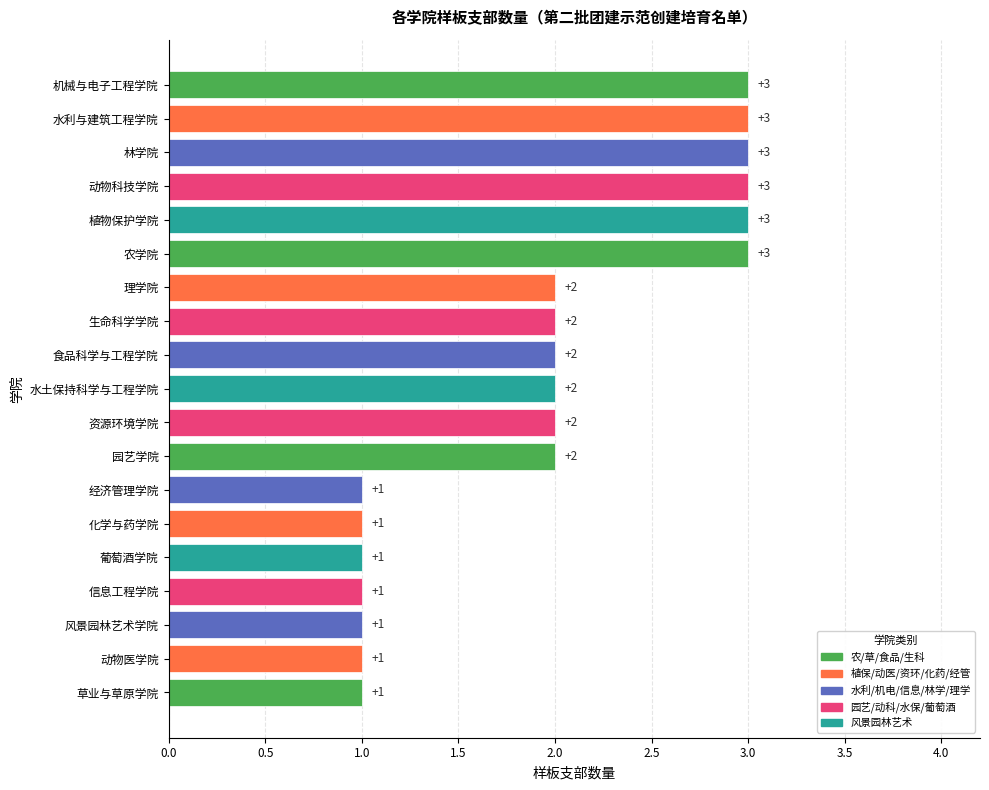

Between 农学院 and 信息工程学院, which is larger?

农学院